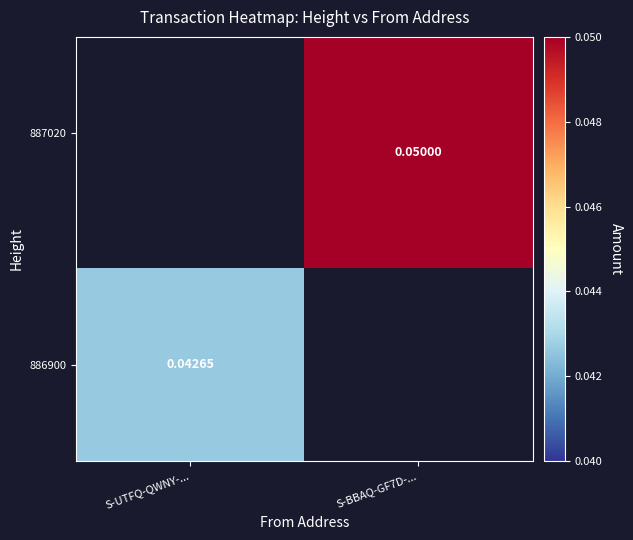

How many categories are shown in the chart?

2